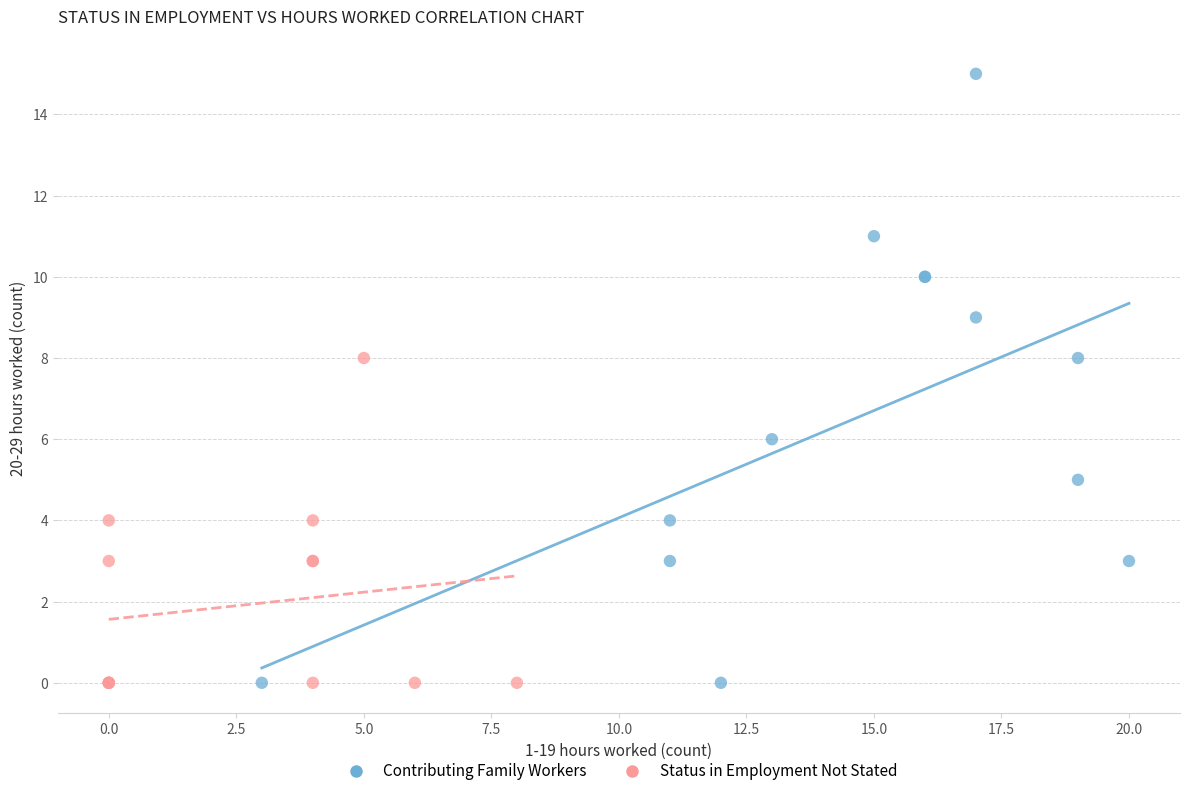

What are all the series names shown in the legend?

Contributing Family Workers, Status in Employment Not Stated